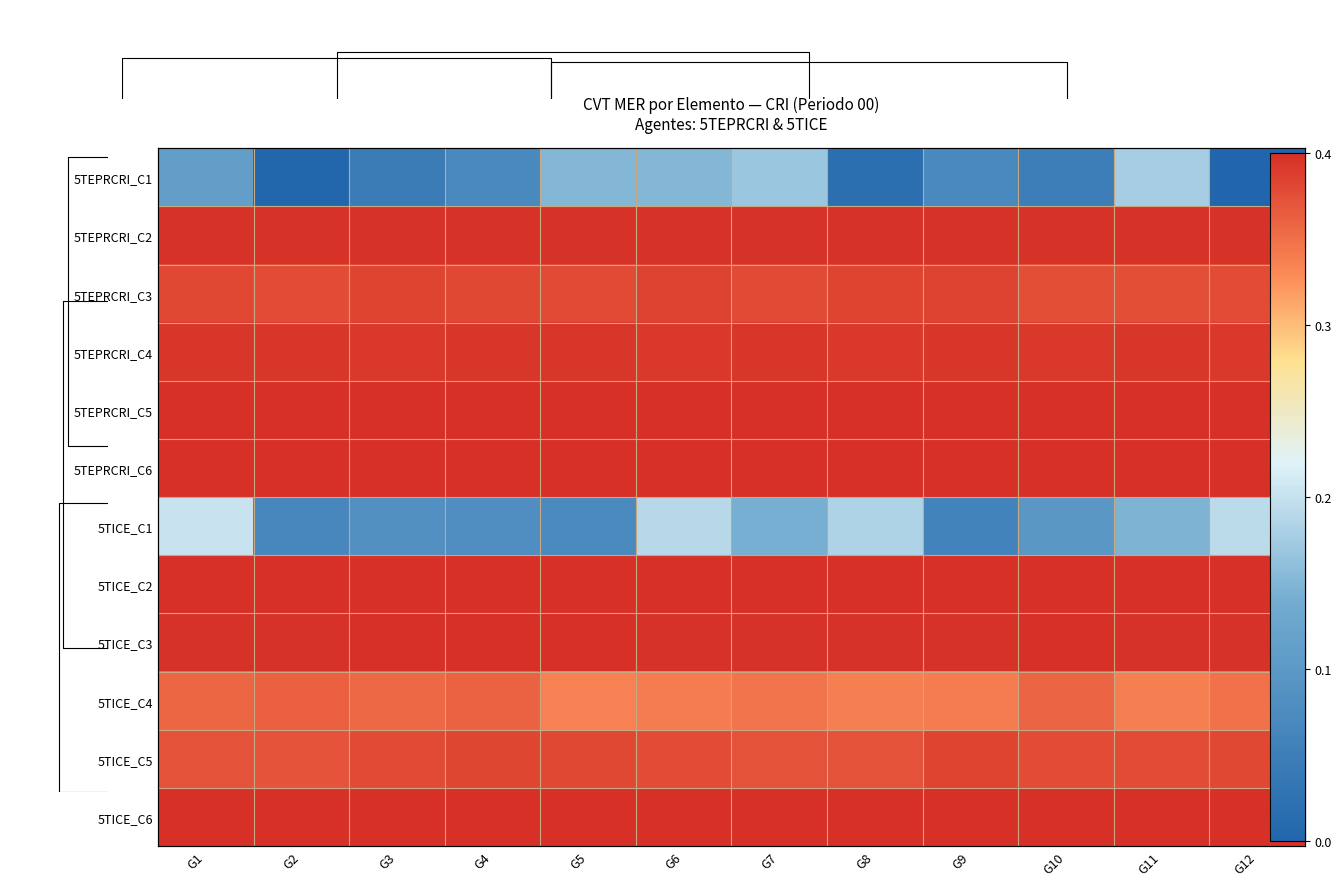

At which category does the chart reach its minimum across all series?

G12